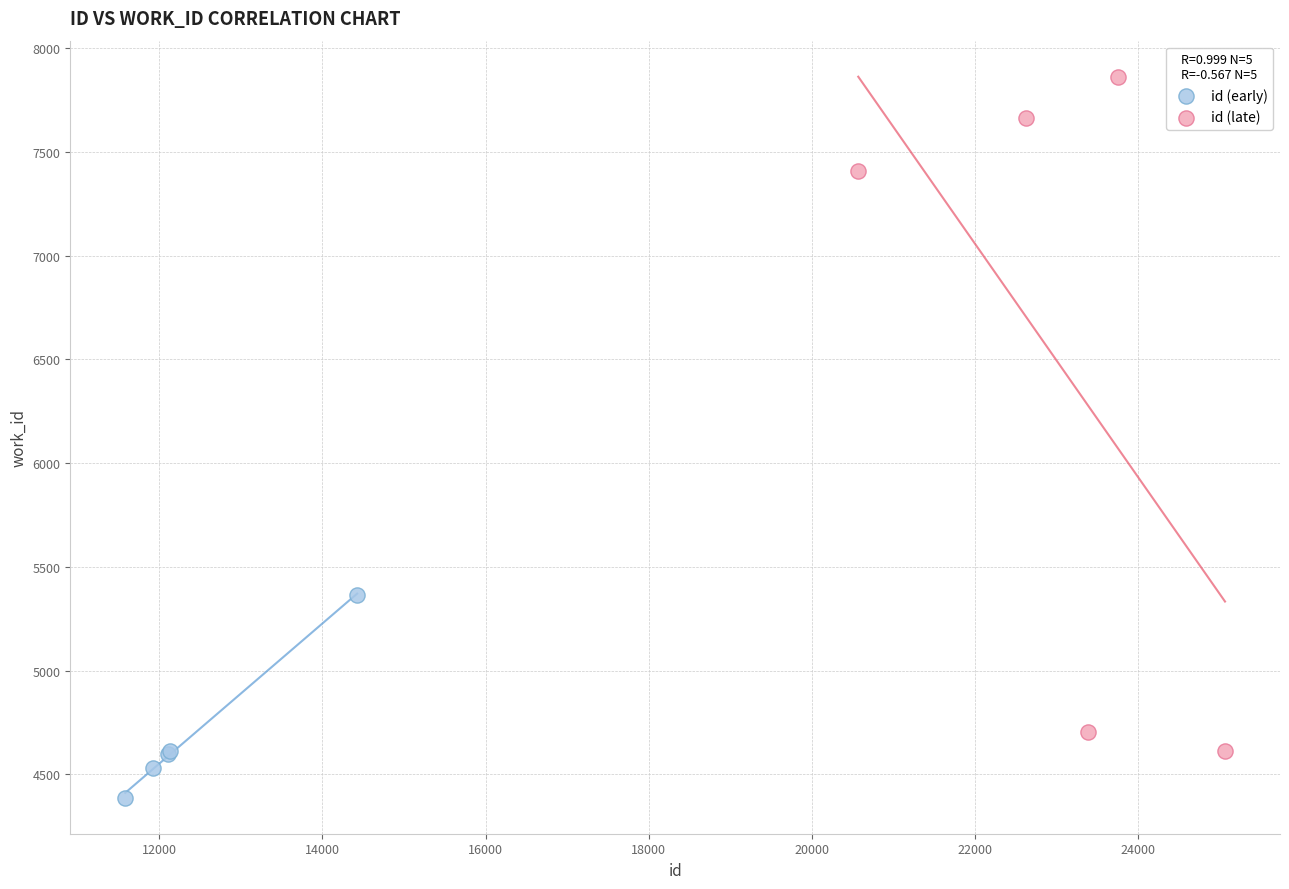

Which series contains the lowest Y value?

id (early)